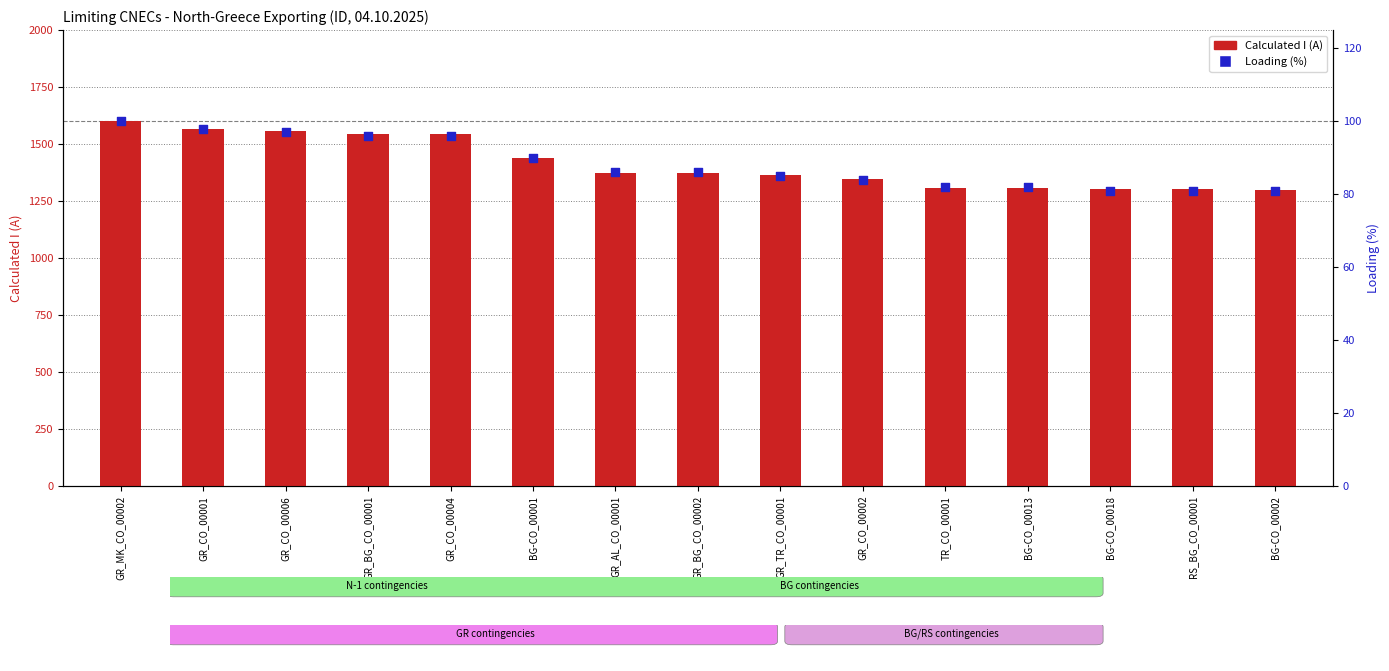

Which series has the largest total across all categories?

Calculated I (A)